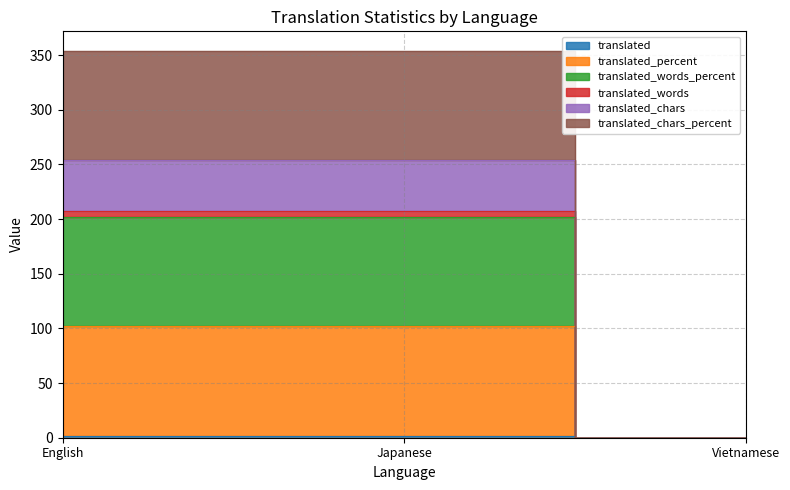

What is the average value of the translated series?

1